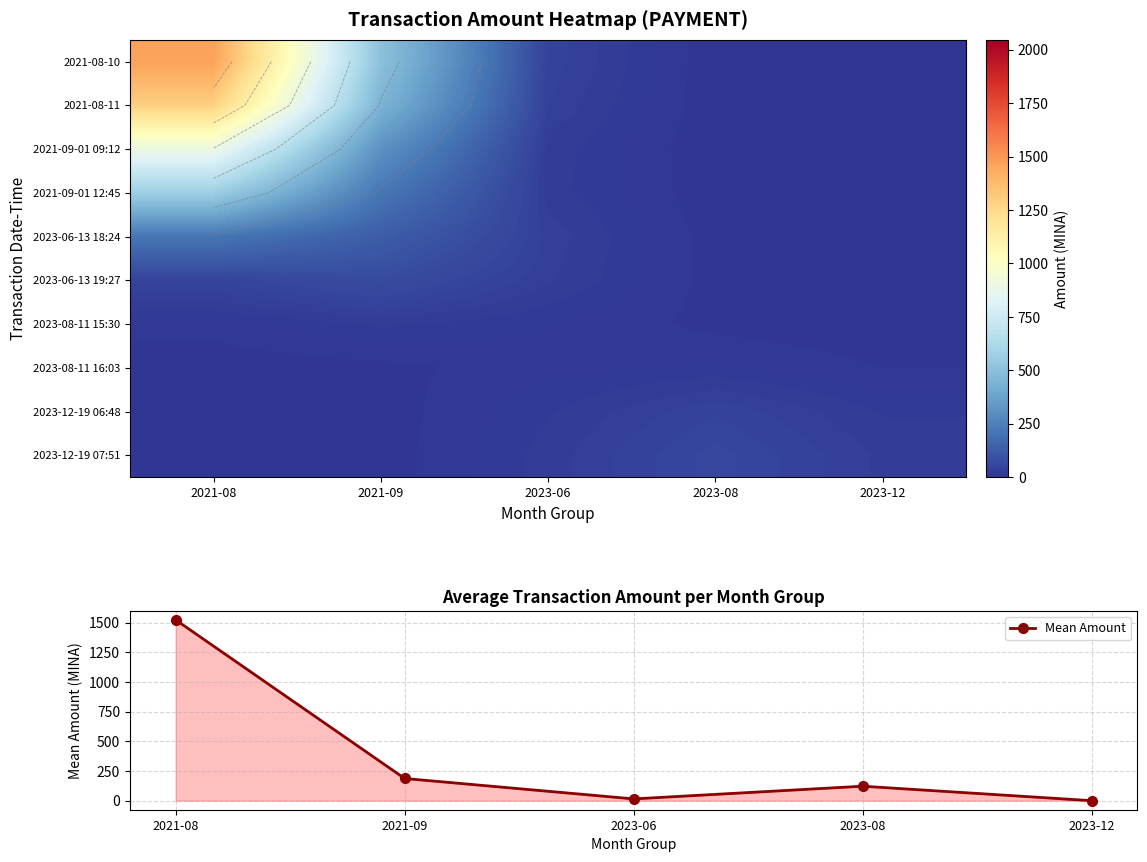

What is the maximum value for Mean Amount?

1523.2